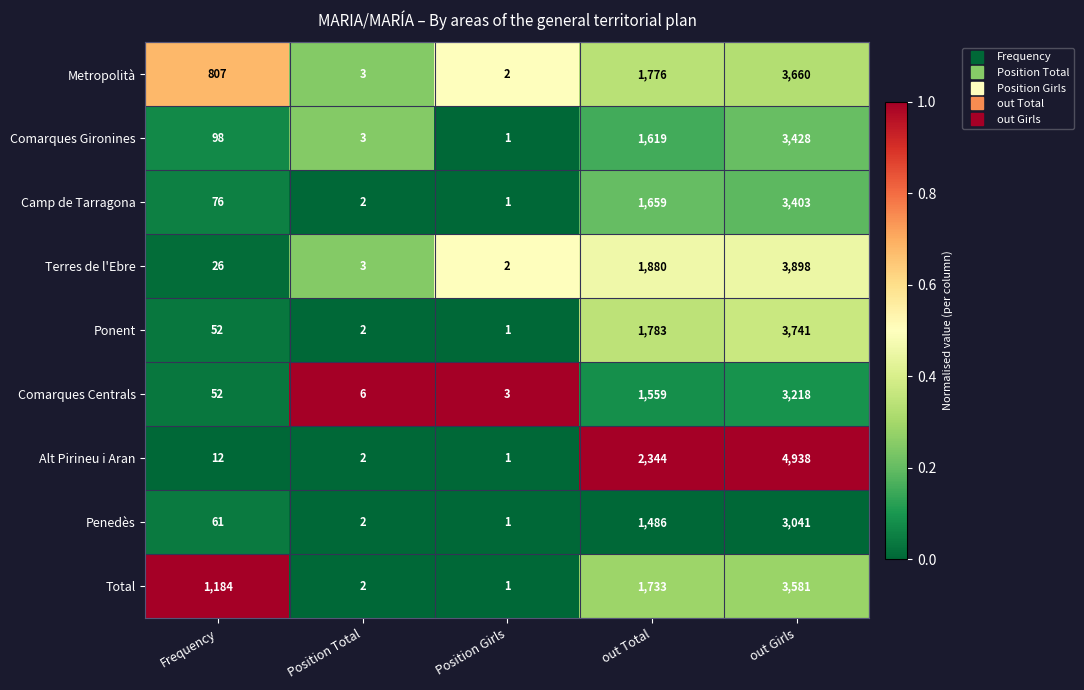

List the labels in order of Penedès value, largest first.

out Girls, out Total, Frequency, Position Total, Position Girls